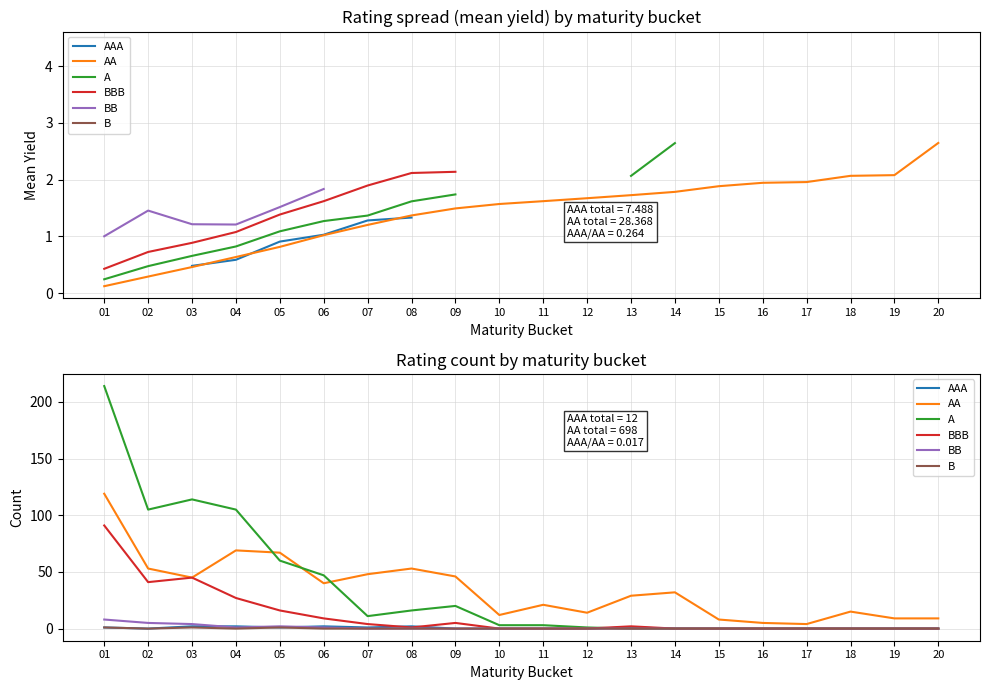

Between 08 and 12, which series saw the biggest shift?

AA